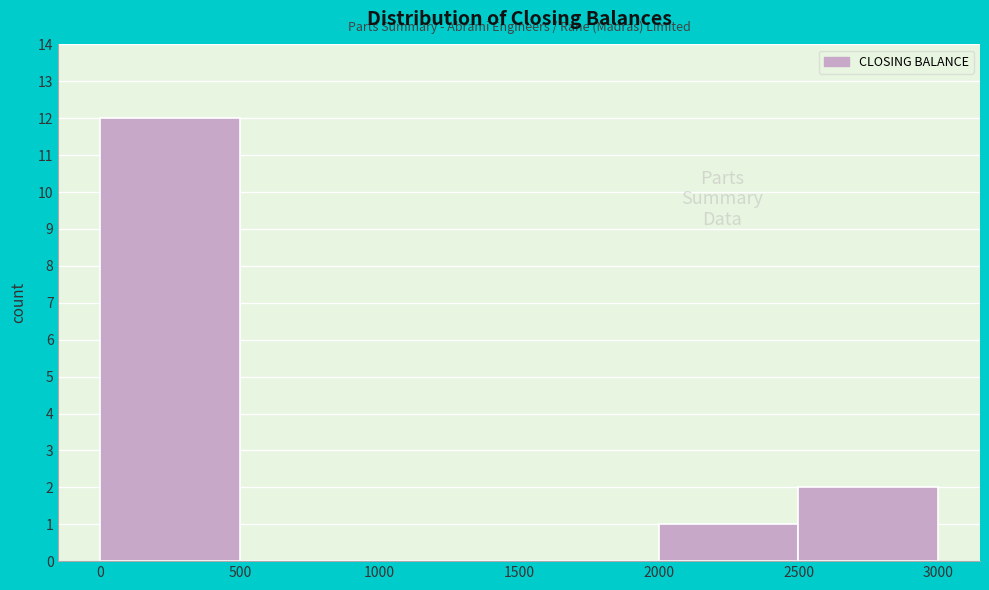

Reading left to right, list every bar in this chart as the range it spans on the x-axis followed by its height. The values are not printed on the chart, so give them approximately, as read against the axis.

0 to 500: 12
500 to 1000: 0
1000 to 1500: 0
1500 to 2000: 0
2000 to 2500: 1
2500 to 3000: 2